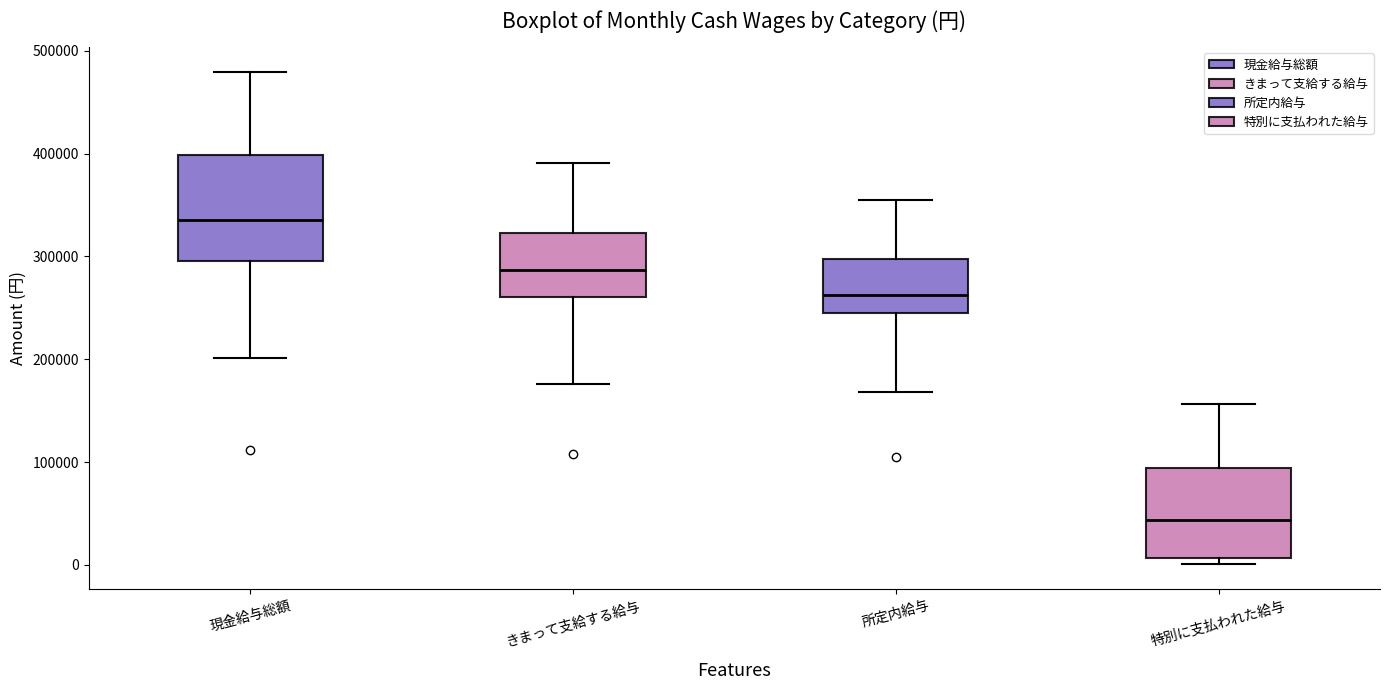

Reading left to right, read every box against the y-axis: the position of its median line, the range the box covers, and the ends of its whiskers. The values are not printed on the chart, so give them approximately, as read against the axis.

現金給与総額: median 340000, box 300000 to 400000, whiskers 200000 to 480000
きまって支給する給与: median 290000, box 260000 to 320000, whiskers 180000 to 390000
所定内給与: median 260000, box 250000 to 300000, whiskers 170000 to 360000
特別に支払われた給与: median 40000, box 10000 to 90000, whiskers 0 to 160000